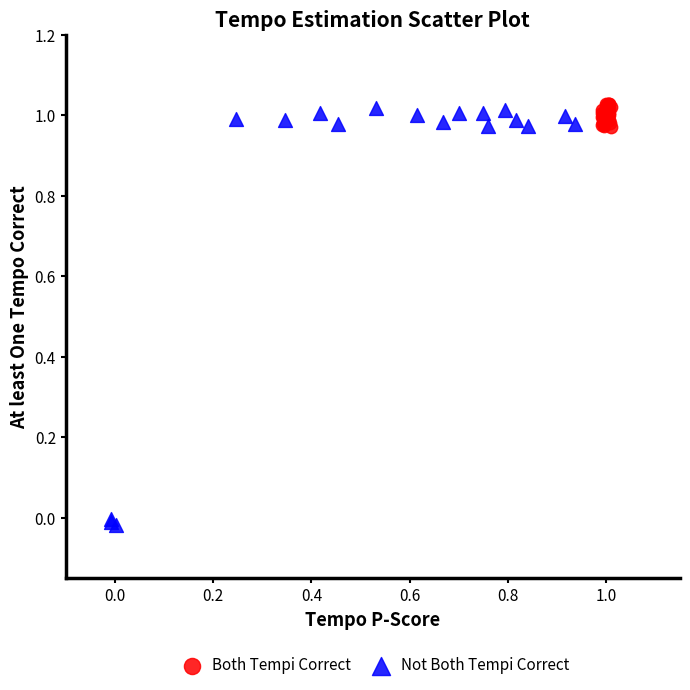

Which series reaches the maximum Y coordinate?

Both Tempi Correct